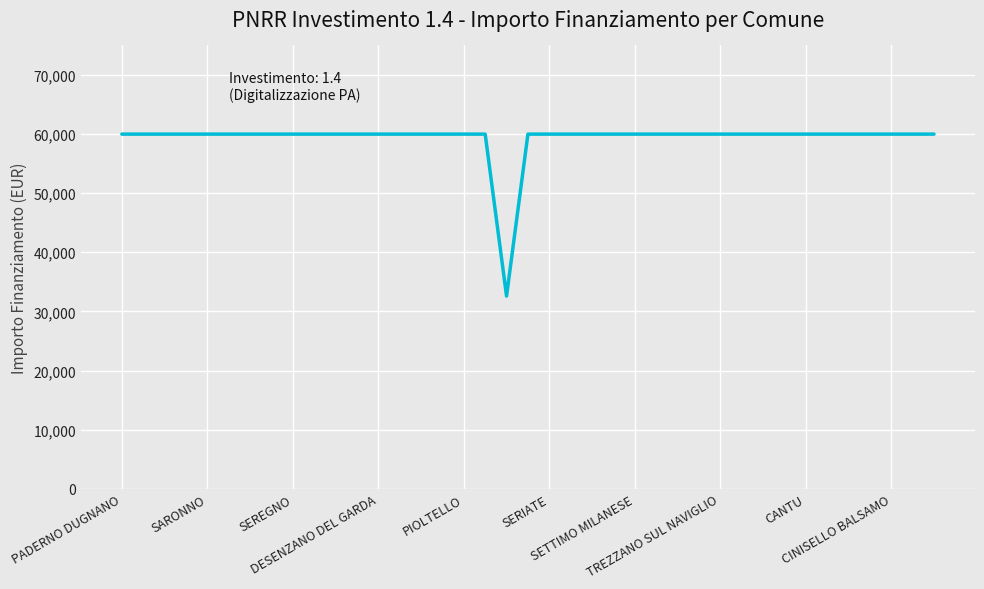

What is the difference between the maximum and minimum values?

27377